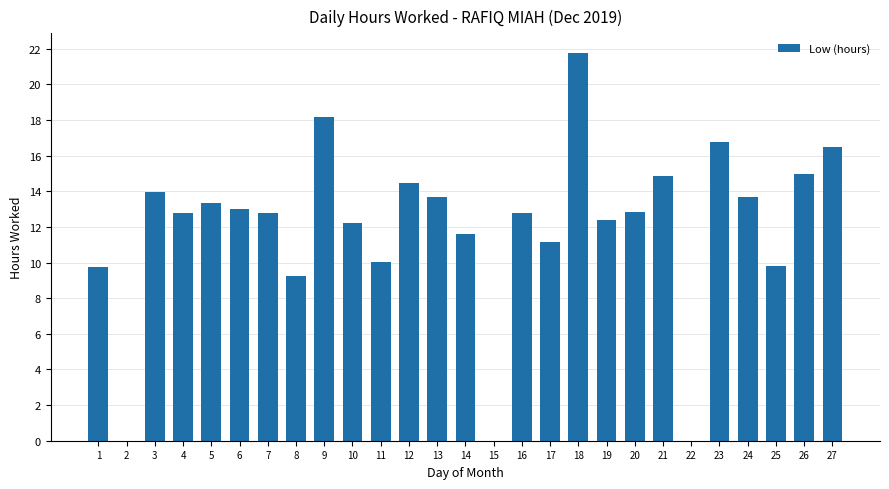

True or false: the data shows 9.8 at 25.

True